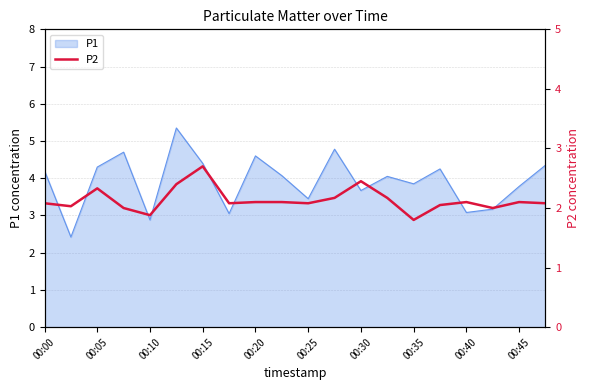

The P1 series shows 3.7 at 00:30. True or false?

True